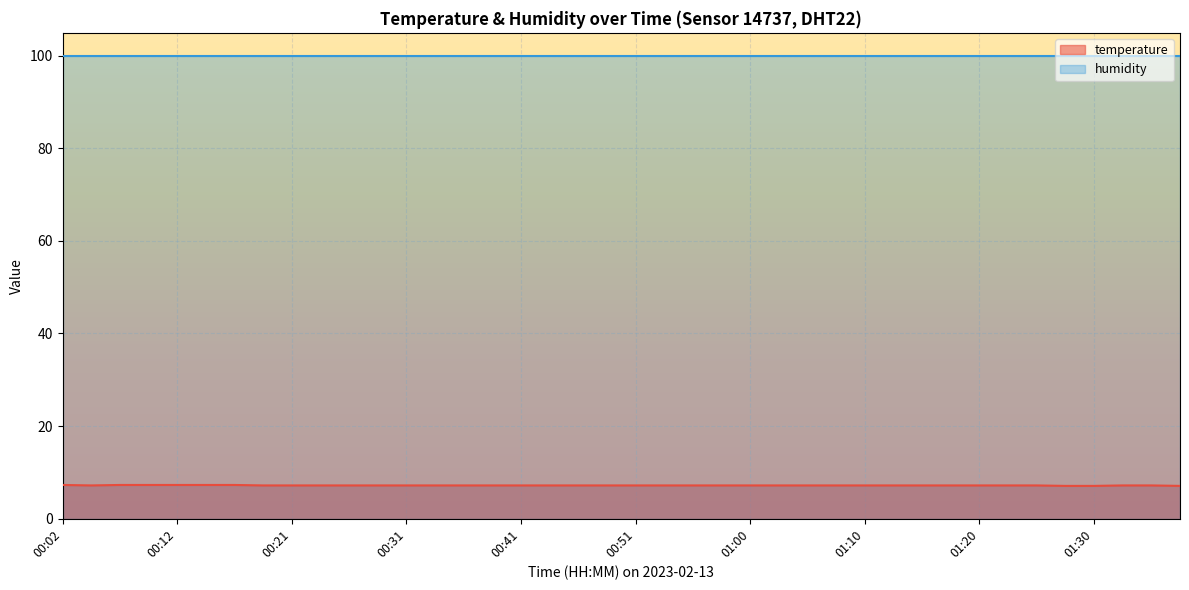

What is the ratio of the value at 00:19 to the value at 00:02?

1.0